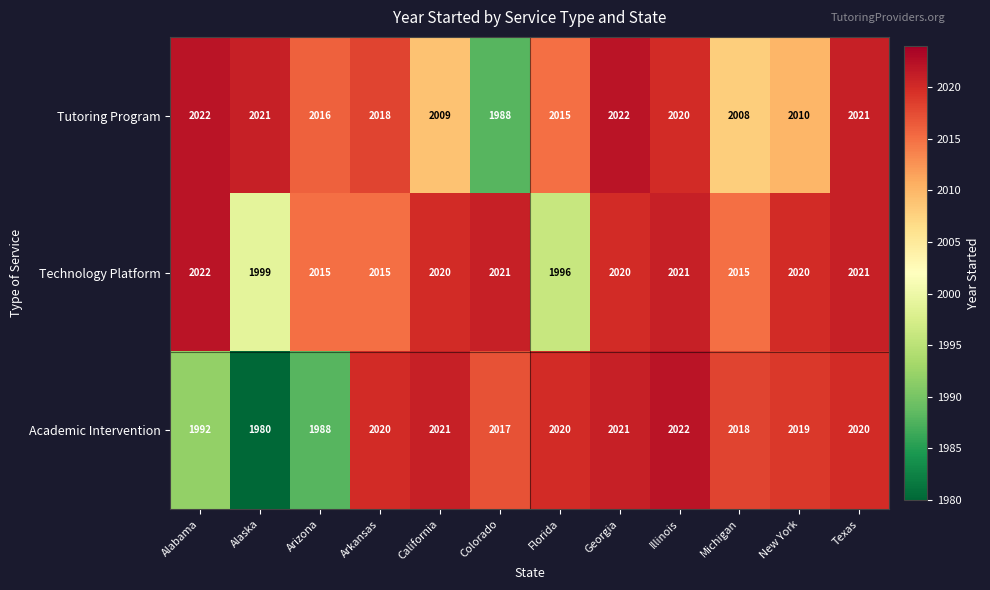

Which category has the lowest value in the Technology Platform series?

Florida